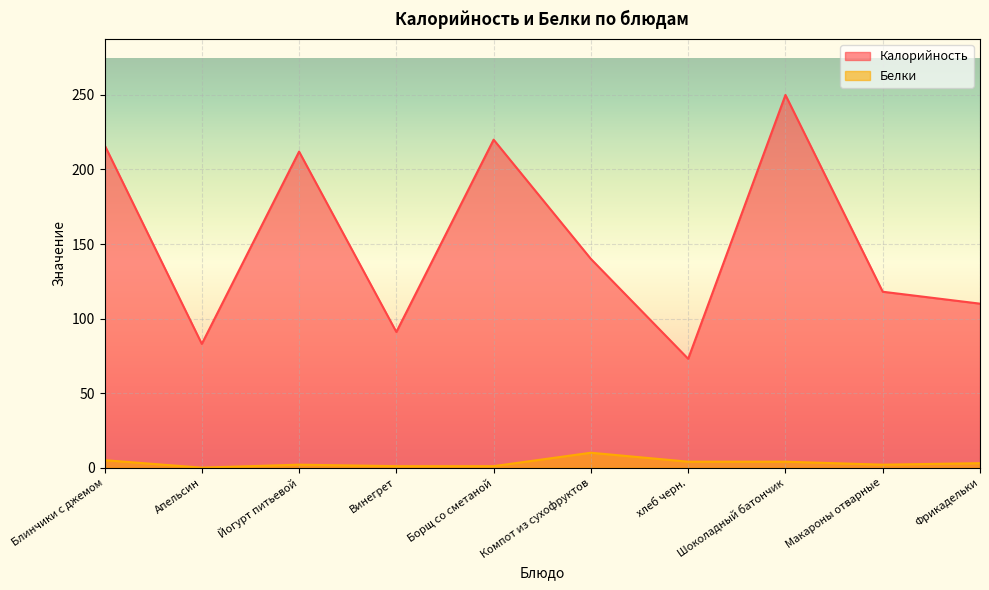

What is the sum of the Калорийность values at Борщ со сметаной and Блинчики с джемом?

436.4